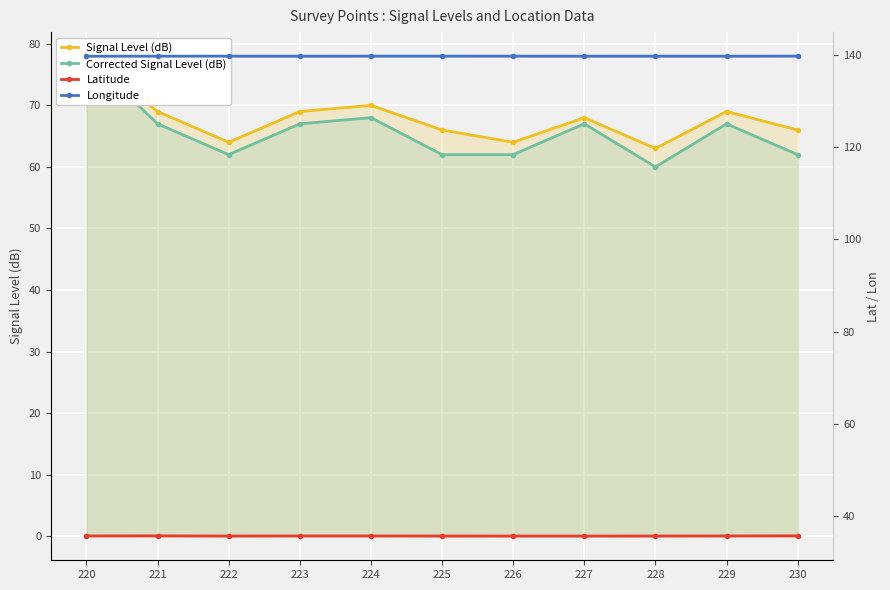

Reading left to right, transcribe all the data shown in this chart.

Signal Level (dB): 78.0	69.0	64.0	69.0	70.0	66.0	64.0	68.0	63.0	69.0	66.0
Corrected Signal Level (dB): 78.0	67.0	62.0	67.0	68.0	62.0	62.0	67.0	60.0	67.0	62.0
Latitude: 35.7	35.7	35.7	35.7	35.7	35.7	35.7	35.7	35.7	35.7	35.7
Longitude: 139.7	139.7	139.7	139.7	139.7	139.7	139.7	139.7	139.7	139.7	139.7